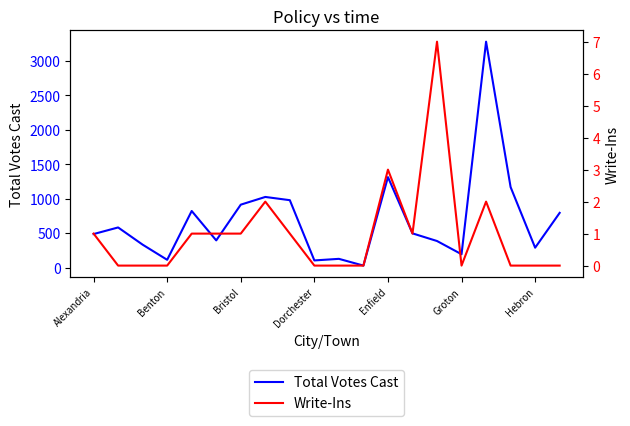

What position from the right is 14?

6